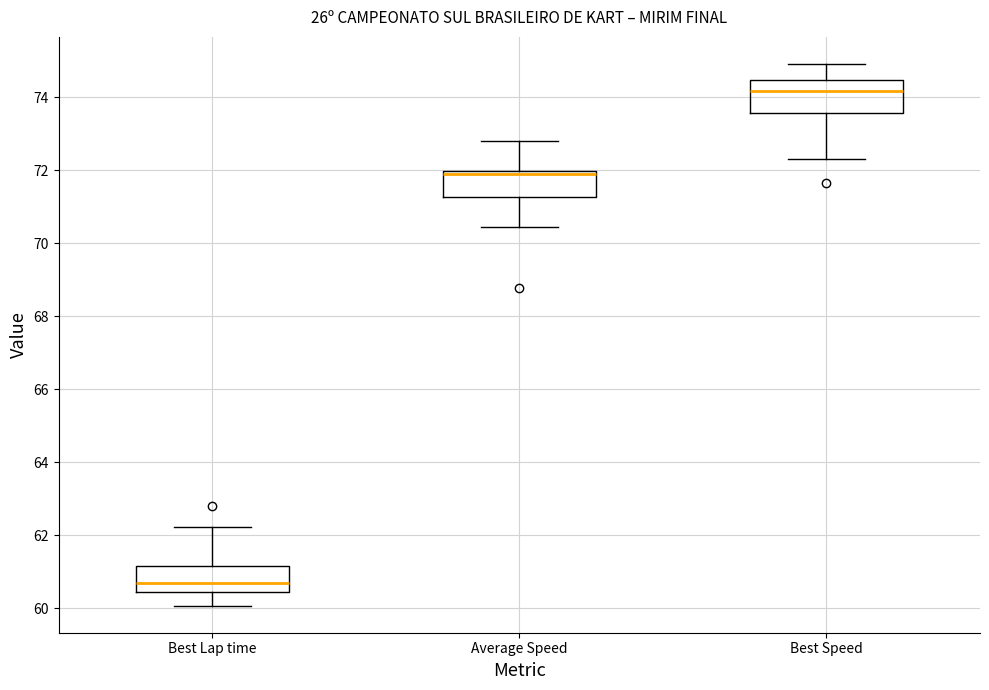

Reading left to right, read every box against the y-axis: the position of its median line, the range the box covers, and the ends of its whiskers. The values are not printed on the chart, so give them approximately, as read against the axis.

Best Lap time: median 60.6, box 60.4 to 61.2, whiskers 60.0 to 62.2
Average Speed: median 71.8, box 71.2 to 72.0, whiskers 70.4 to 72.8
Best Speed: median 74.2, box 73.6 to 74.4, whiskers 72.4 to 75.0